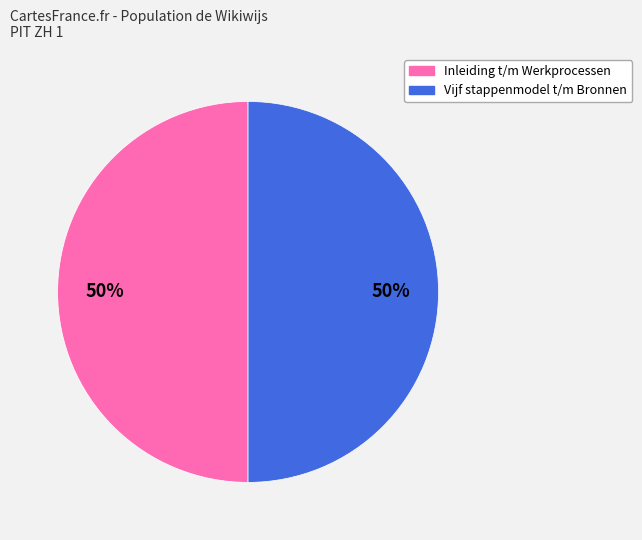

Count the number of slices in the pie.

2